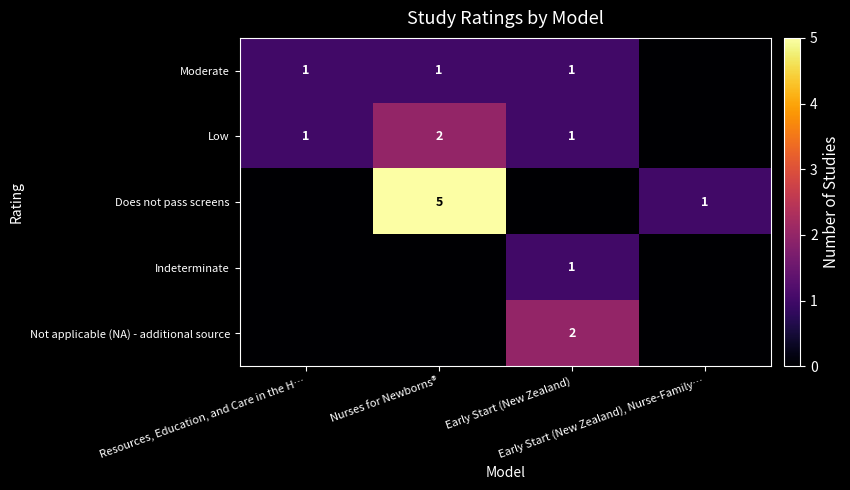

Rank the series at Early Start (New Zealand) from highest to lowest value.

Not applicable (NA) - additional source, Moderate, Low, Indeterminate, Does not pass screens